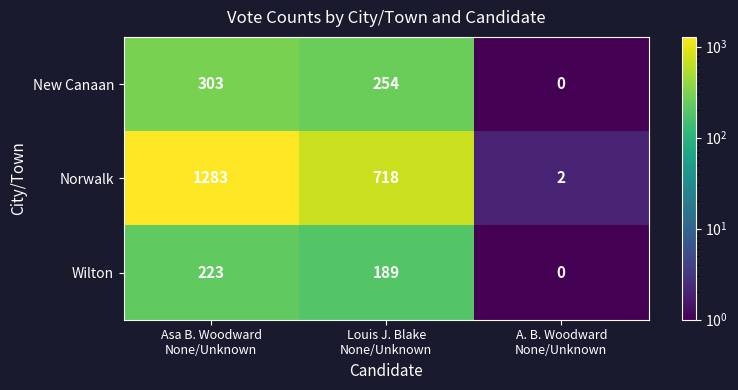

Which series has the largest range (max minus min)?

Norwalk